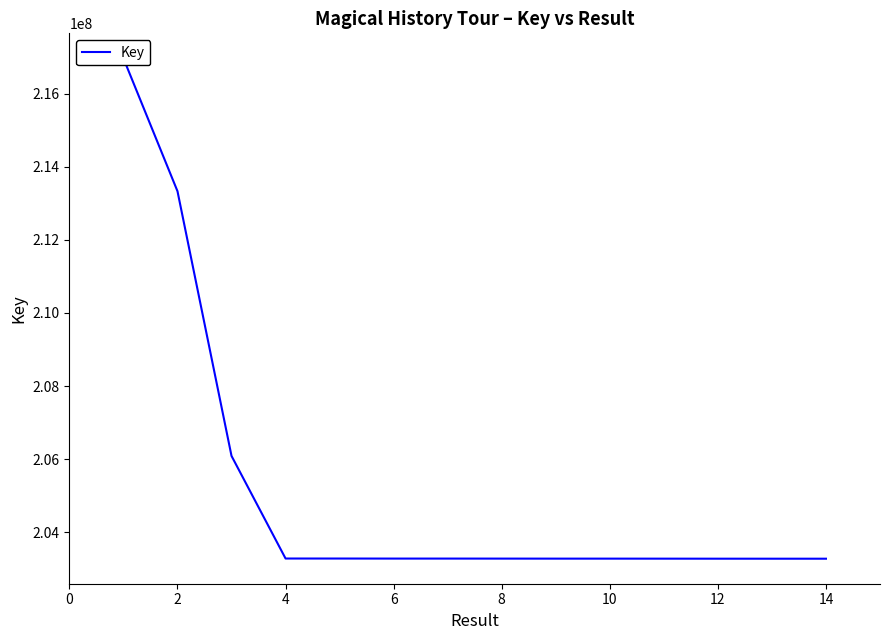

What is the difference between the maximum and minimum values?

13690815